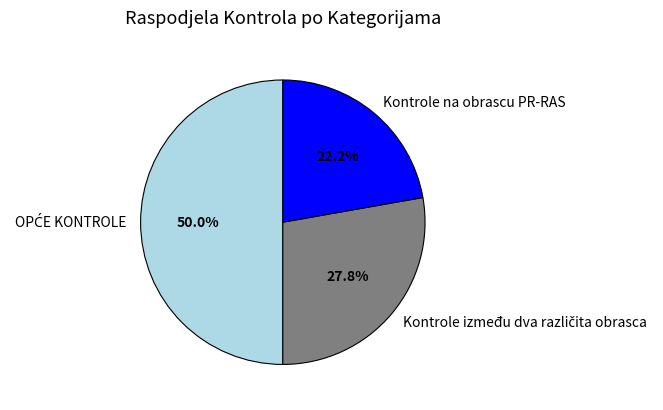

To the nearest percent, what is the difference between the largest and smallest slice percentages?

28%